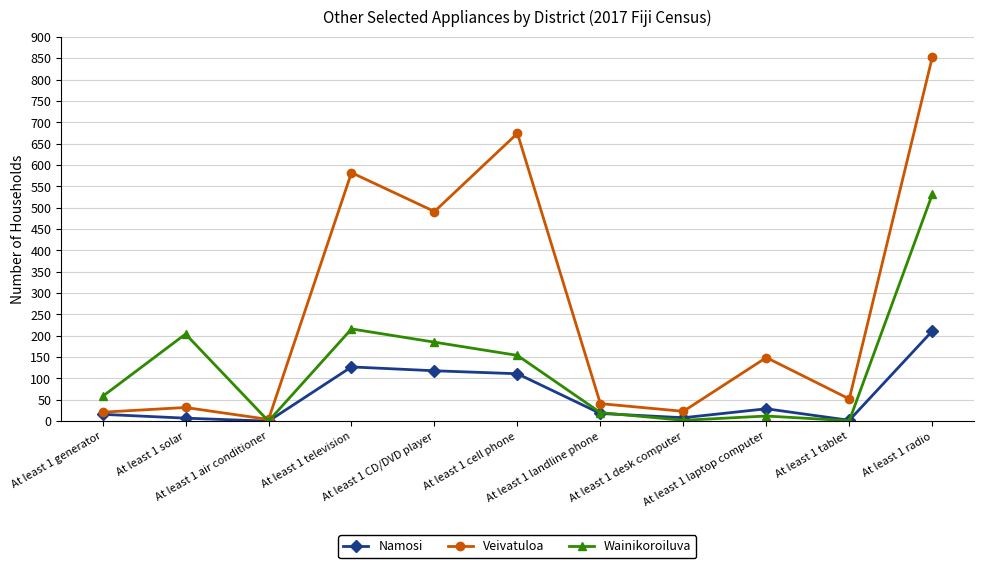

What is the difference between the highest and lowest values at At least 1 generator?

42